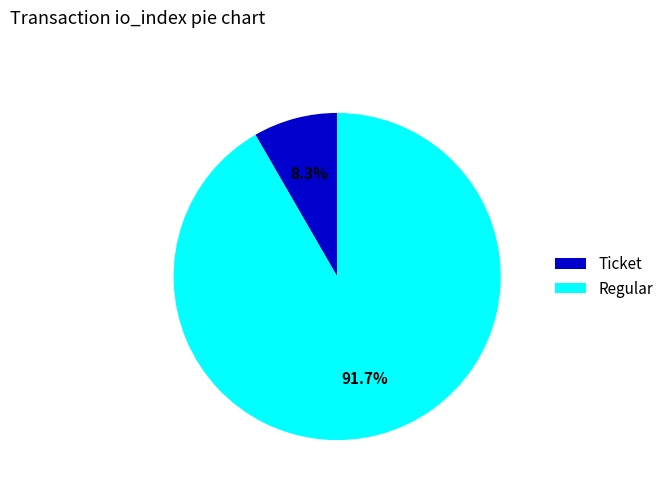

To the nearest percent, what is the combined percentage of Regular and Ticket?

100%